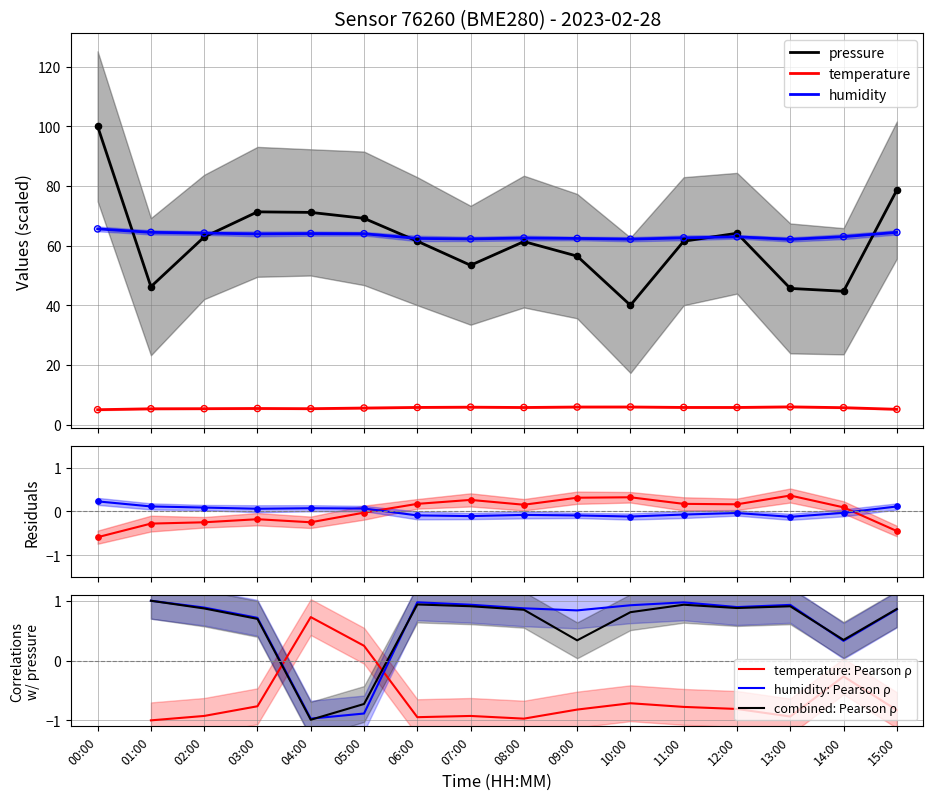

Which series reaches the maximum Y coordinate?

pressure